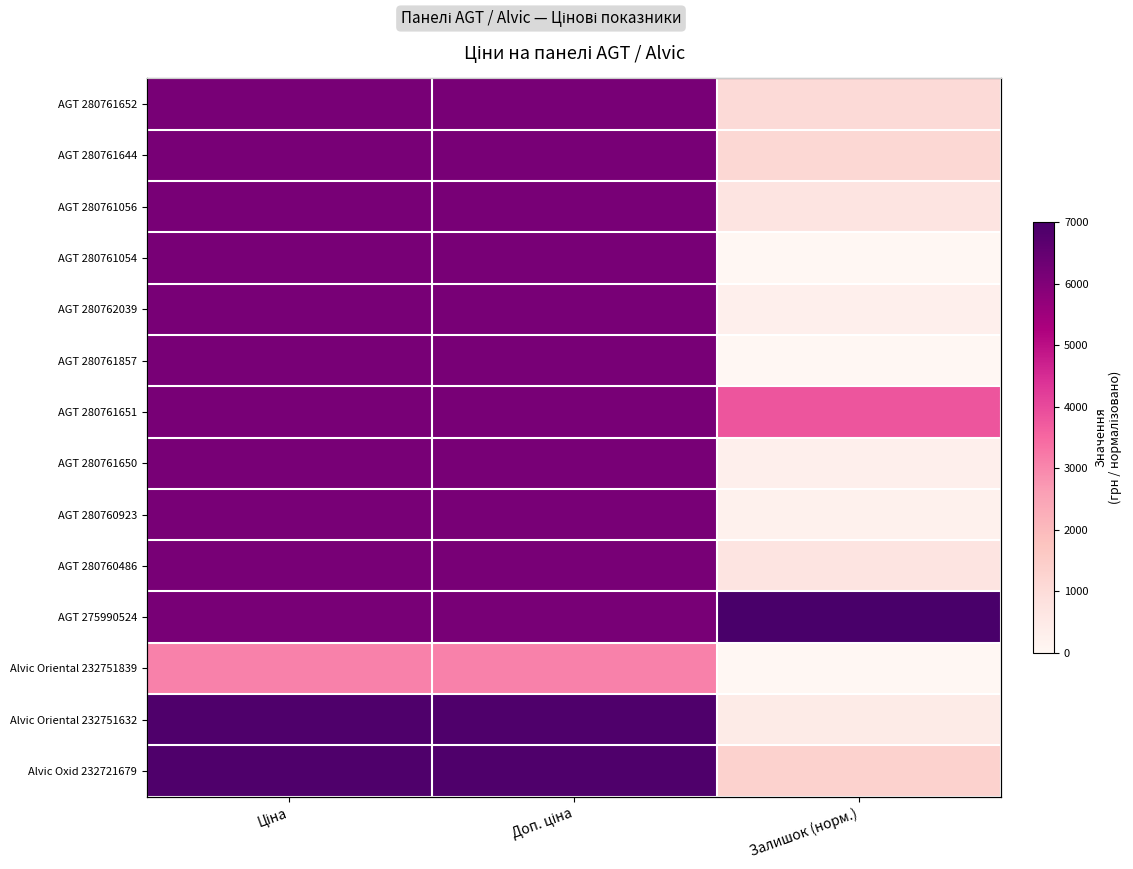

How many categories are shown in the chart?

3